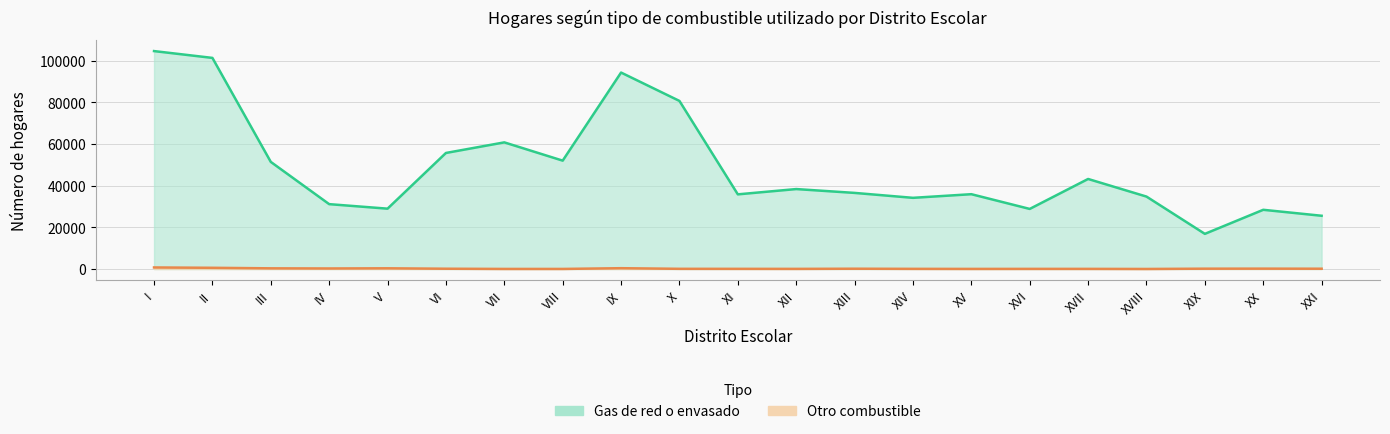

What is the difference between the highest and lowest values at II?

100756